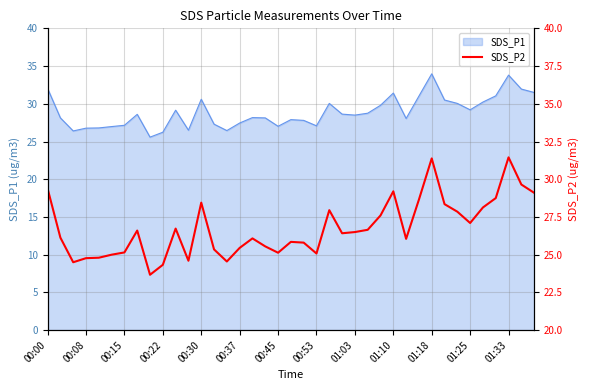

Count the number of categories in the chart.

39